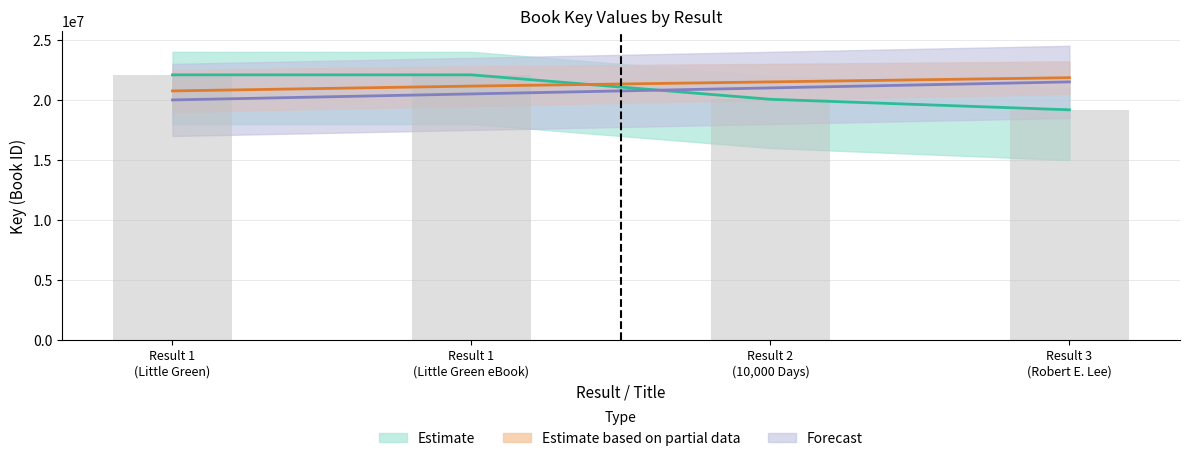

Are the bars horizontal?

No